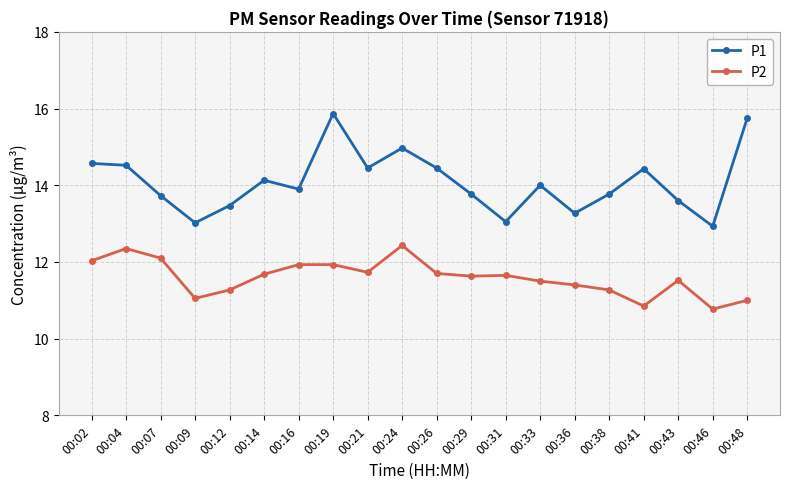

What is the difference between the P1 values at 00:21 and 00:12?

1.0